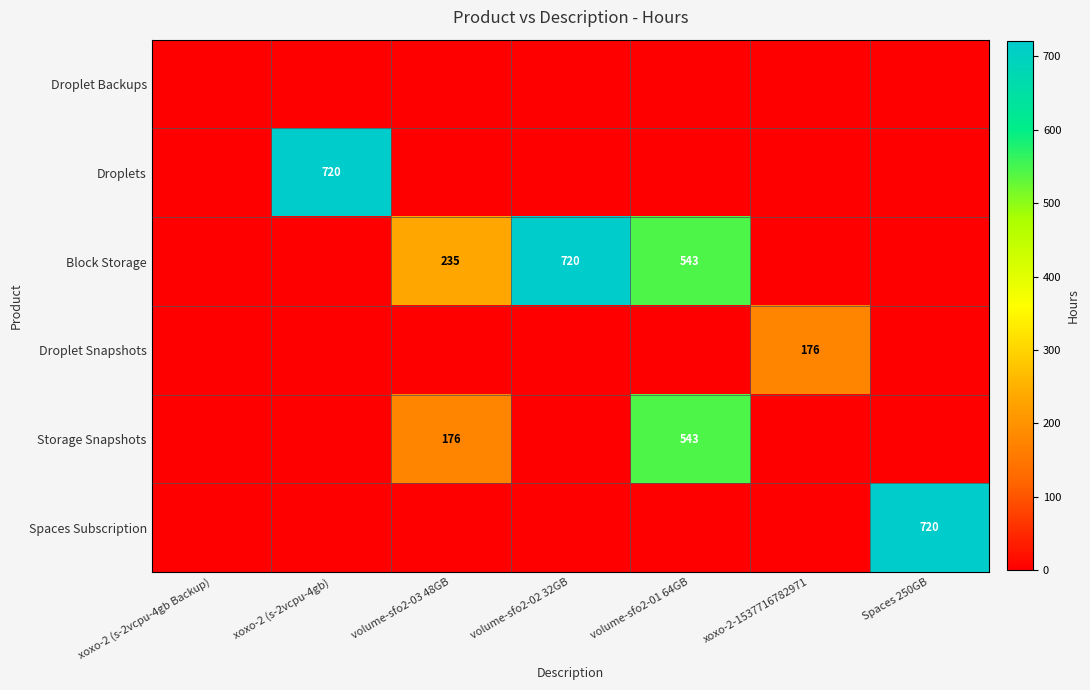

True or false: Spaces Subscription has a value of 433 at Spaces 250GB.

False